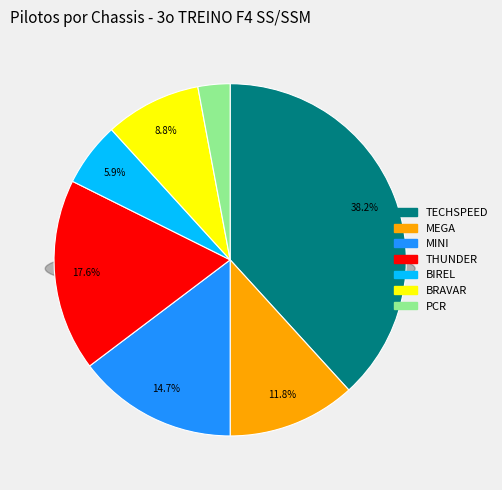

True or false: F4 SSM accounts for 18% of the total.

False